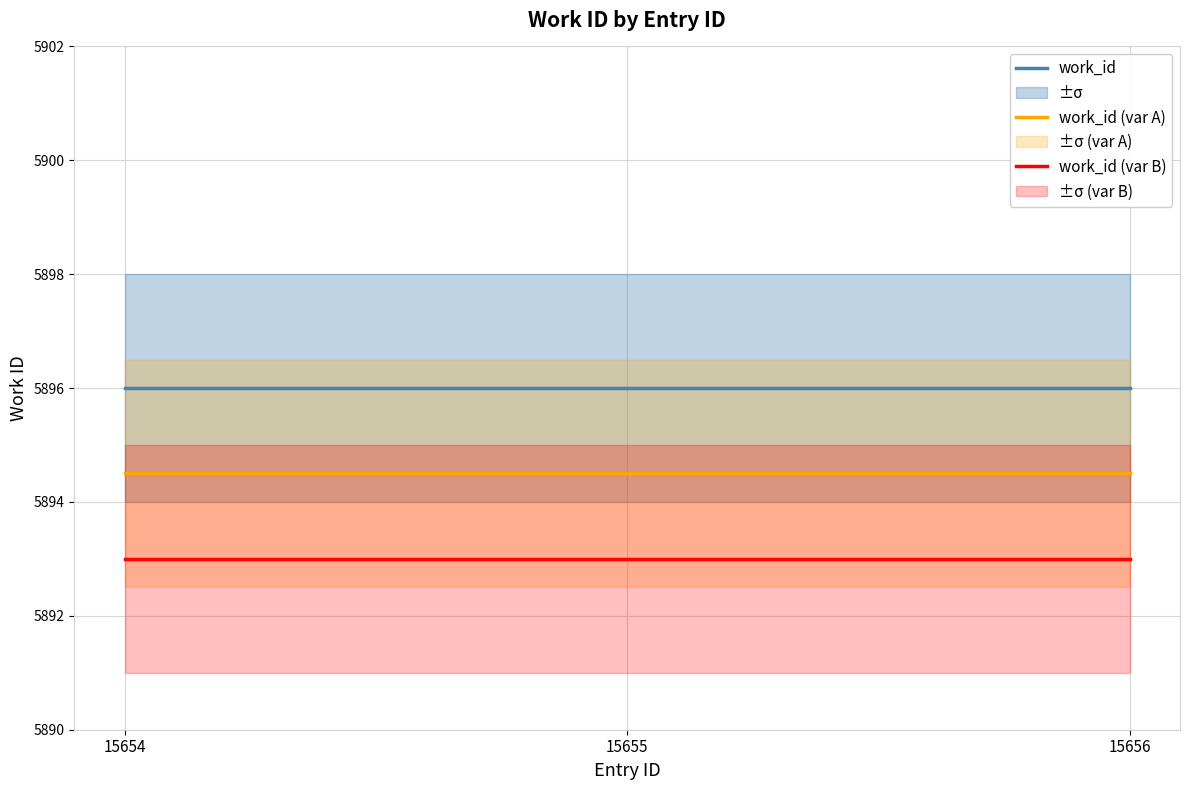

Is it true that work_id (var A) equals 5894.5 at 15656?

True